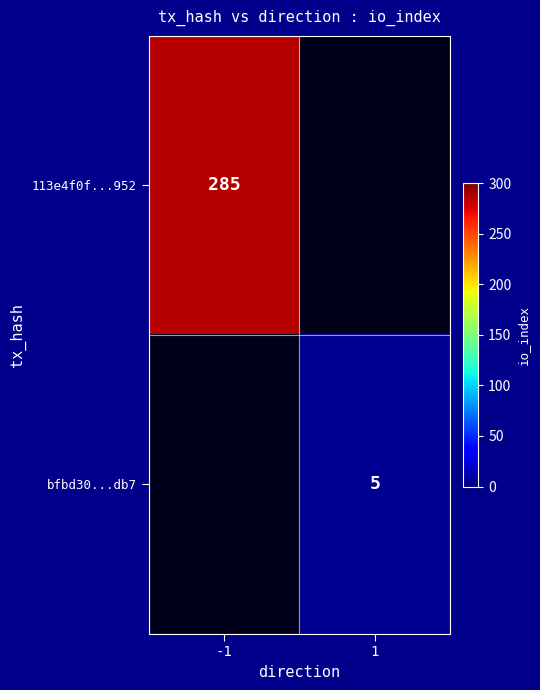

The value of 113e4f0f...952 at -1 is 285. True or false?

True